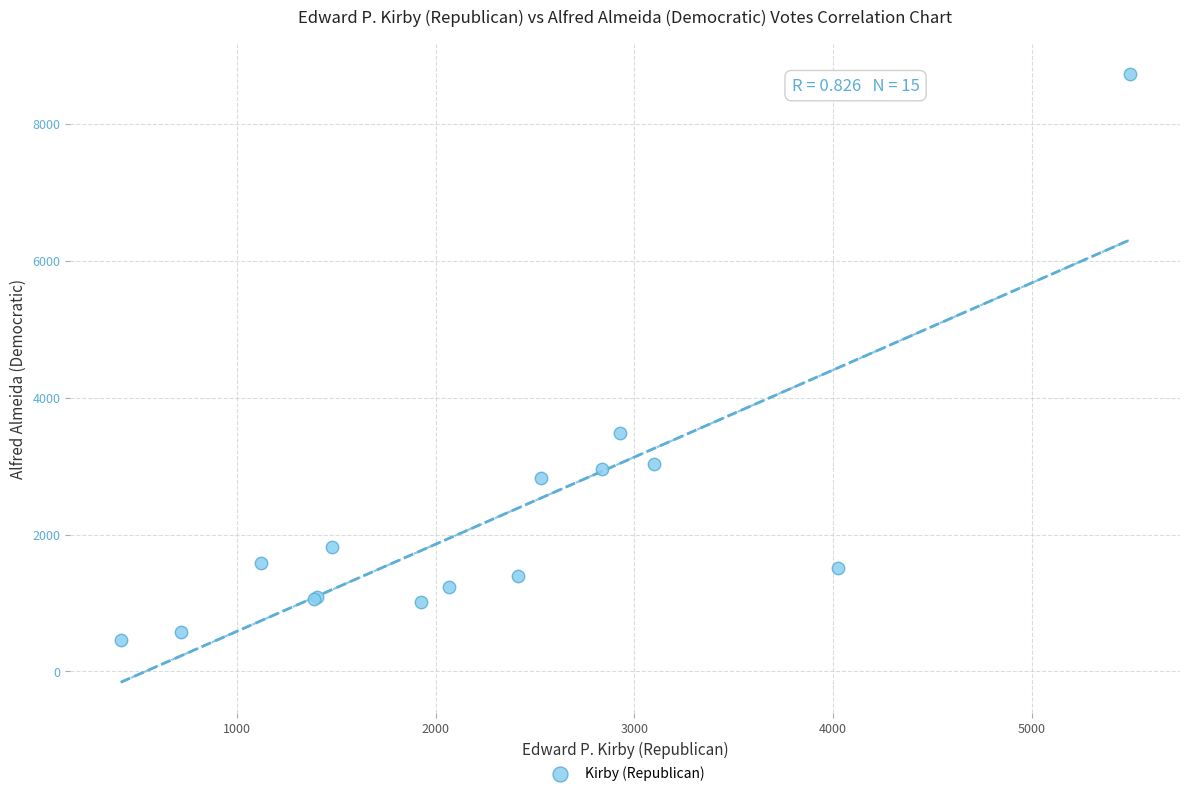

What Y value in the scatter plot is closest to 4590?

3489